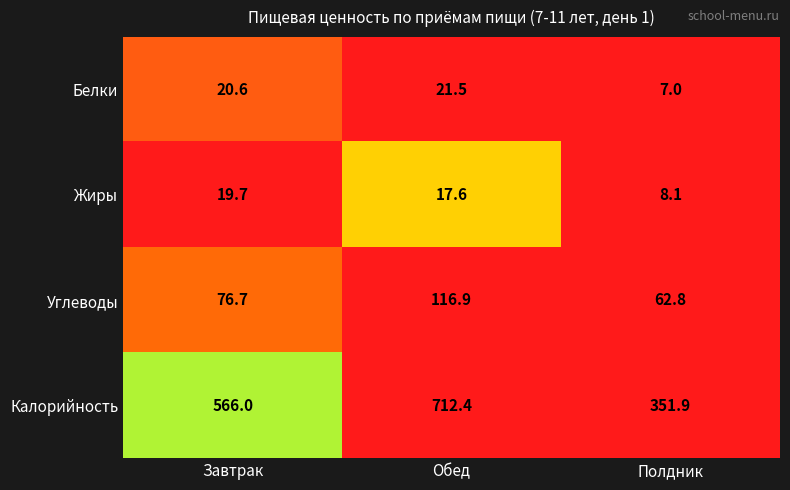

How many series are shown in this chart?

4